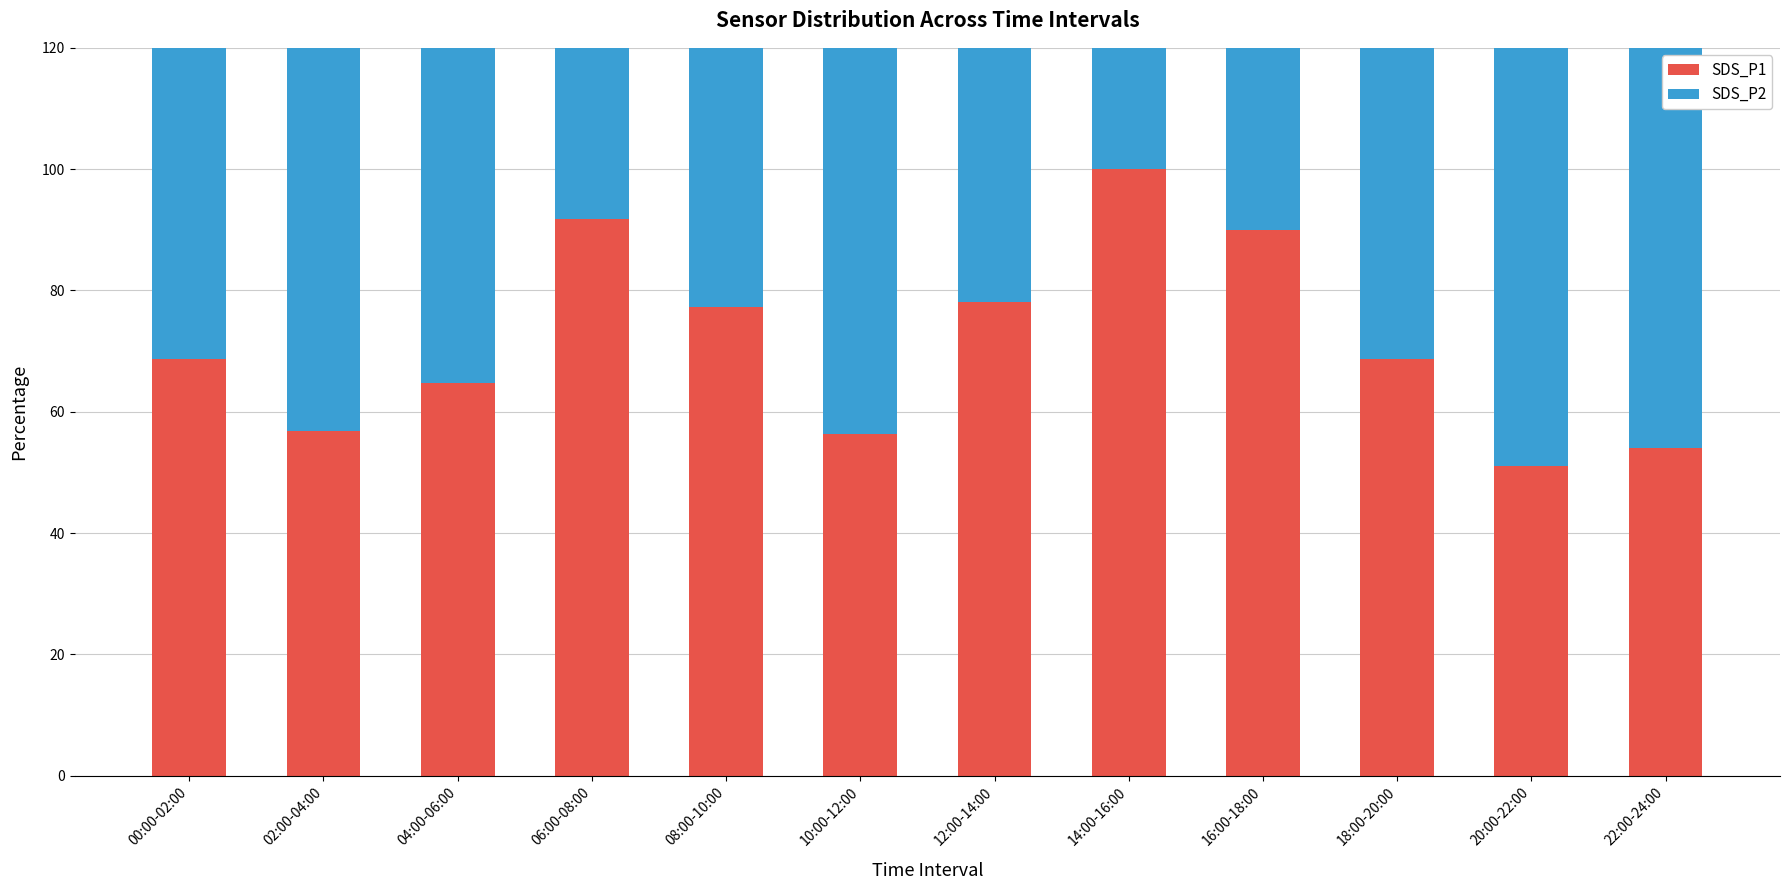

What is the label of the 2nd bar from the right?

20:00-22:00